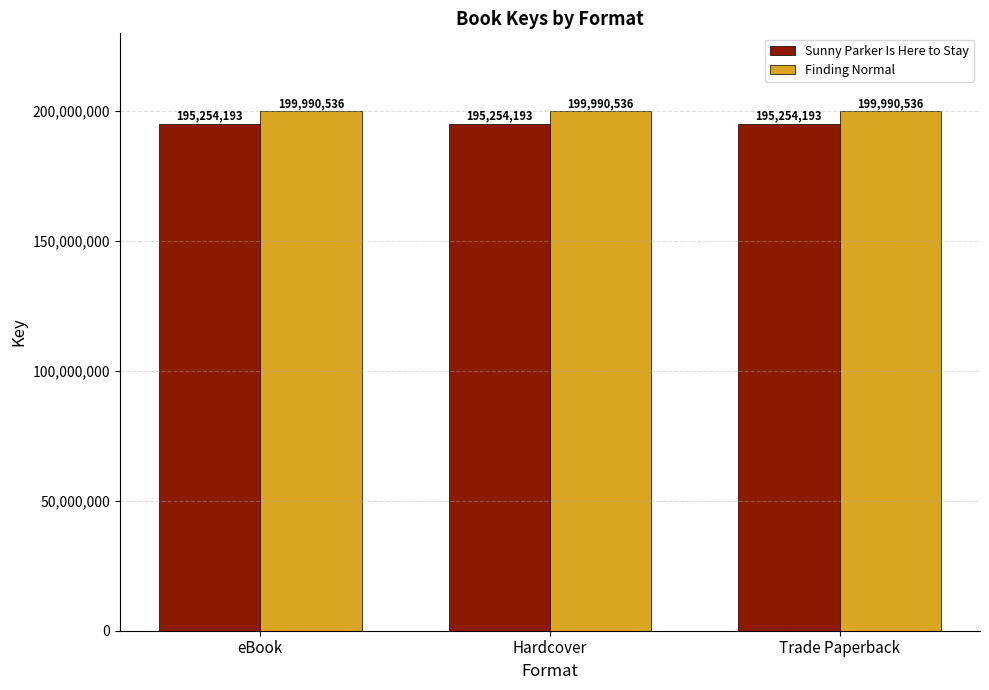

List the series in order of their overall mean, lowest first.

Sunny Parker Is Here to Stay, Finding Normal